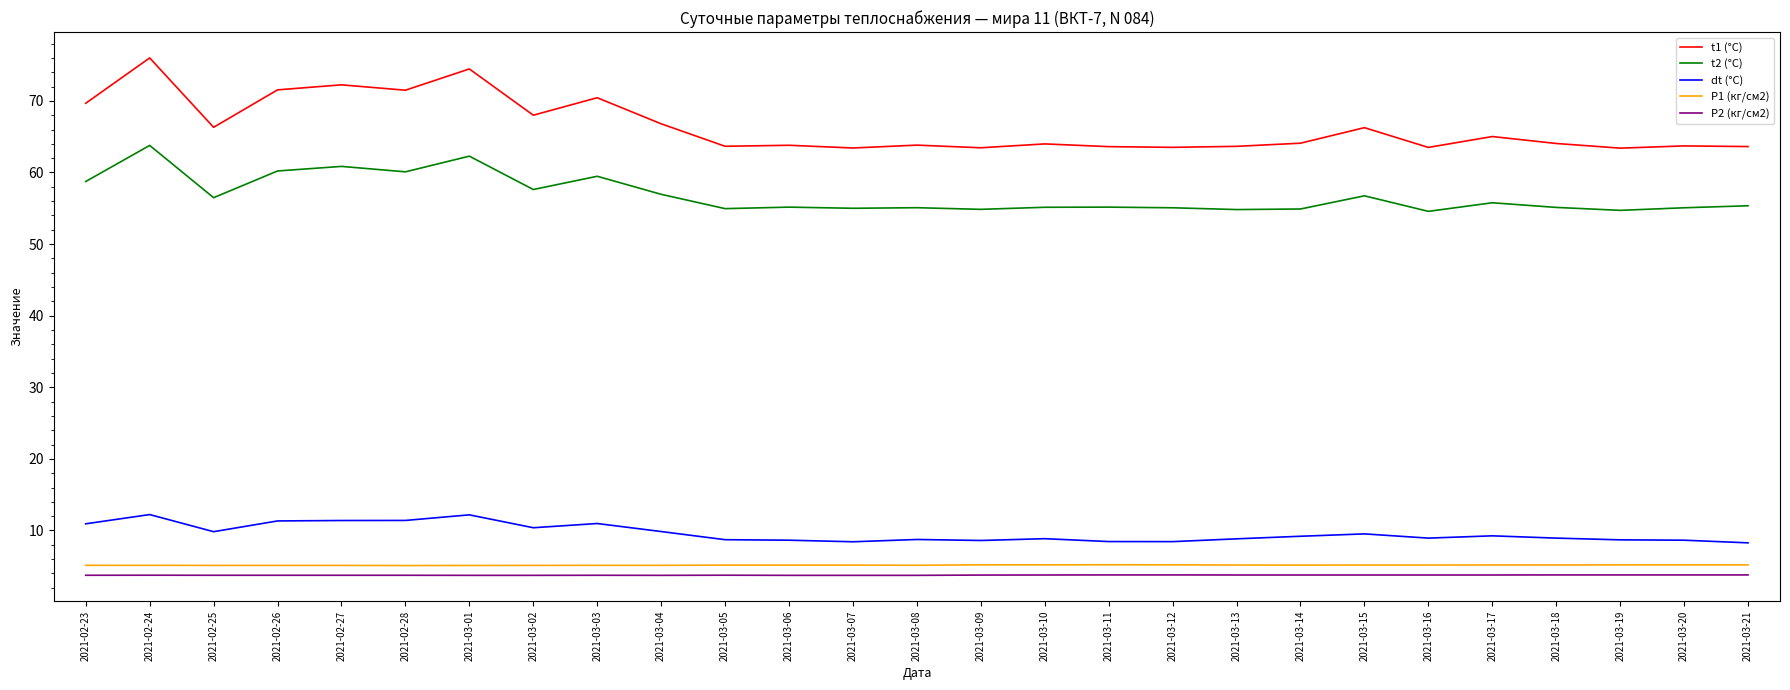

True or false: dt (°C) has a value of 8.7 at 2021-03-05.

True